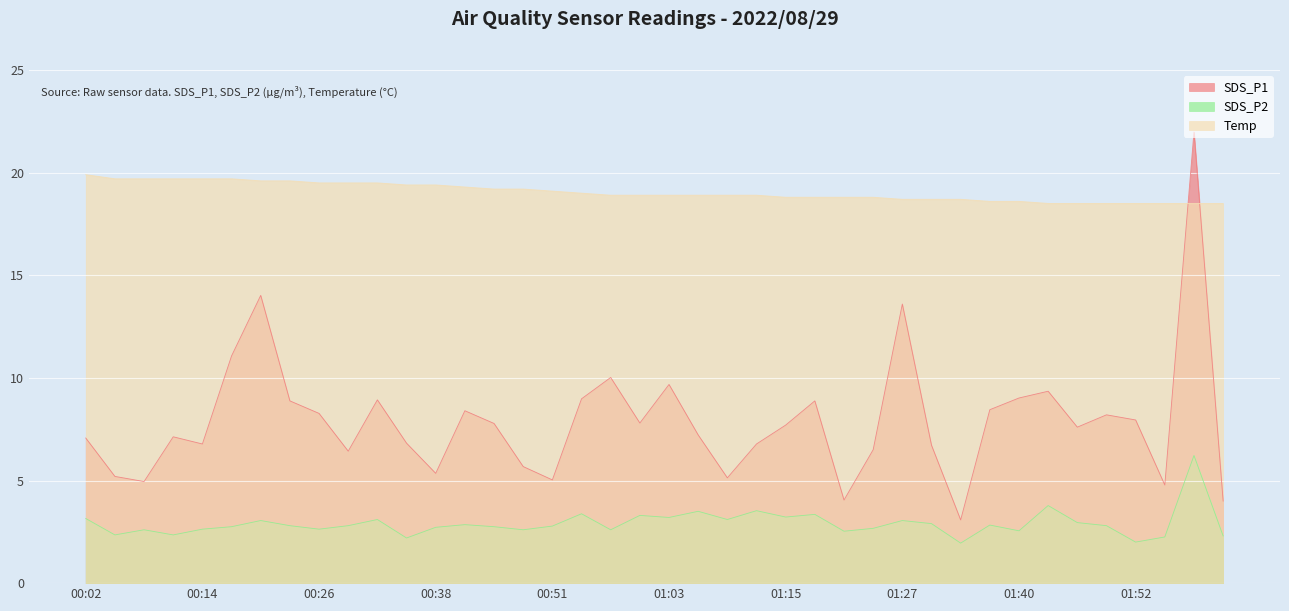

What is the difference between the second highest and minimum values in the SDS_P1 series?

10.9